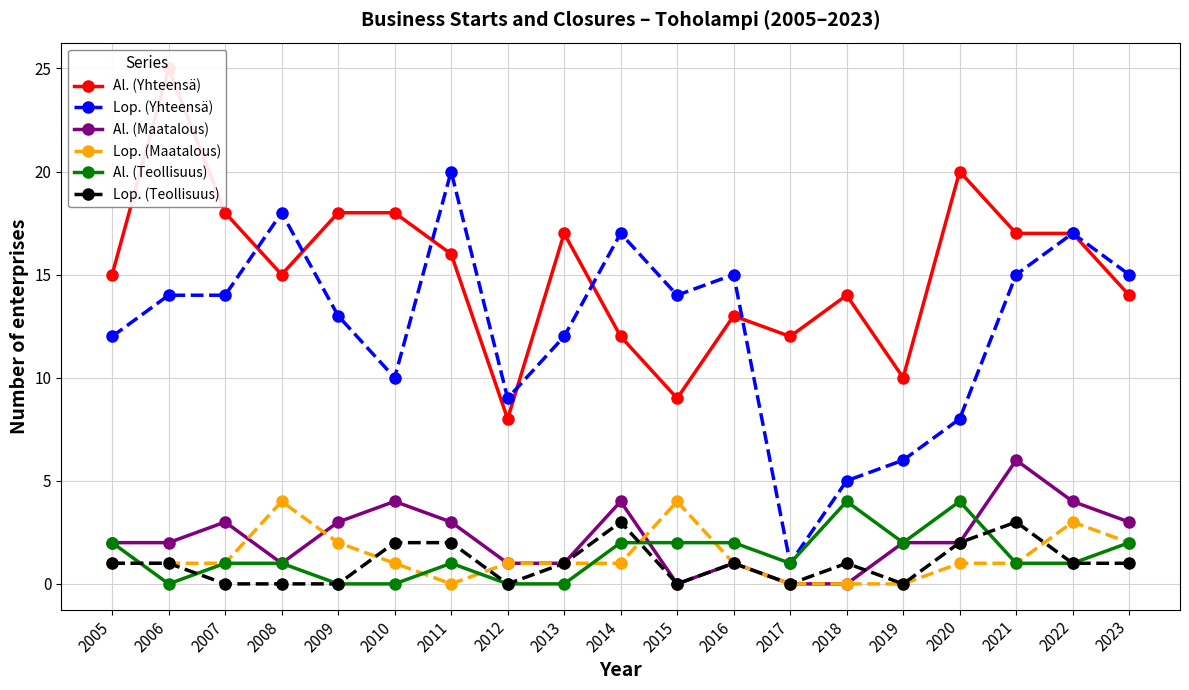

Reading left to right, what are all the values shown in this chart?

Al. (Yhteensä): 2005=15	2006=25	2007=18	2008=15	2009=18	2010=18	2011=16	2012=8	2013=17	2014=12	2015=9	2016=13	2017=12	2018=14	2019=10	2020=20	2021=17	2022=17	2023=14
Lop. (Yhteensä): 2005=12	2006=14	2007=14	2008=18	2009=13	2010=10	2011=20	2012=9	2013=12	2014=17	2015=14	2016=15	2017=1	2018=5	2019=6	2020=8	2021=15	2022=17	2023=15
Al. (Maatalous): 2005=2	2006=2	2007=3	2008=1	2009=3	2010=4	2011=3	2012=1	2013=1	2014=4	2015=0	2016=1	2017=0	2018=0	2019=2	2020=2	2021=6	2022=4	2023=3
Lop. (Maatalous): 2005=1	2006=1	2007=1	2008=4	2009=2	2010=1	2011=0	2012=1	2013=1	2014=1	2015=4	2016=1	2017=0	2018=0	2019=0	2020=1	2021=1	2022=3	2023=2
Al. (Teollisuus): 2005=2	2006=0	2007=1	2008=1	2009=0	2010=0	2011=1	2012=0	2013=0	2014=2	2015=2	2016=2	2017=1	2018=4	2019=2	2020=4	2021=1	2022=1	2023=2
Lop. (Teollisuus): 2005=1	2006=1	2007=0	2008=0	2009=0	2010=2	2011=2	2012=0	2013=1	2014=3	2015=0	2016=1	2017=0	2018=1	2019=0	2020=2	2021=3	2022=1	2023=1